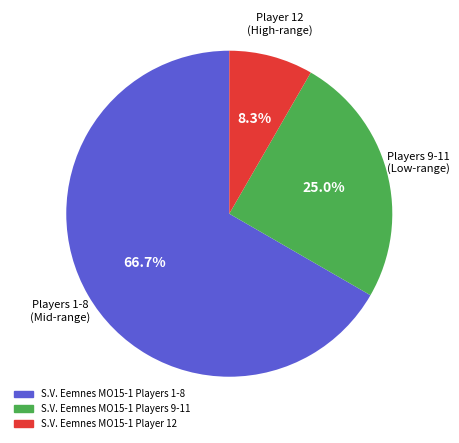

Is there any slice that represents more than half of the pie?

Yes